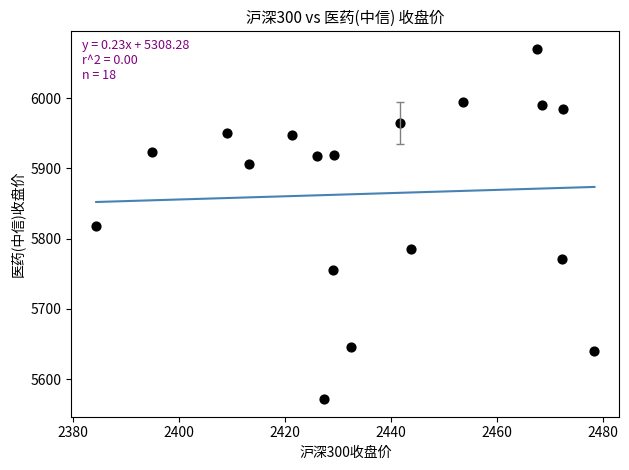

What is the range of Y values (max minus min)?

498.9